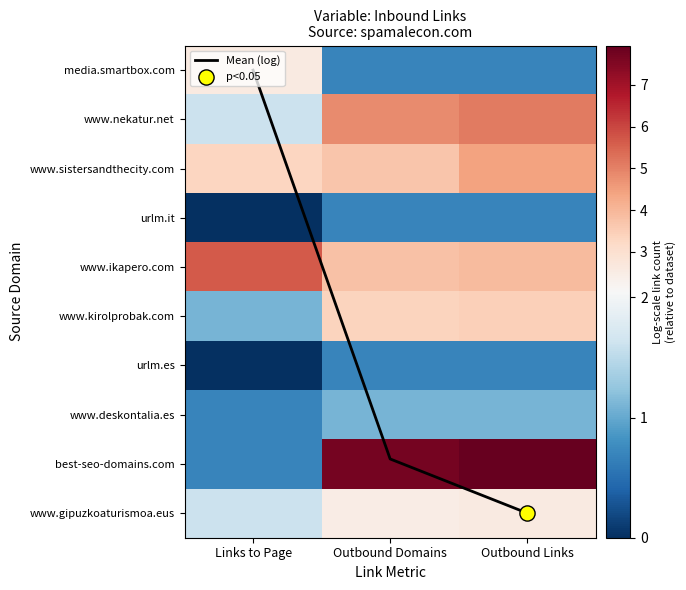

What is the average value of the www.gipuzkoaturismoa.eus series?

2.2